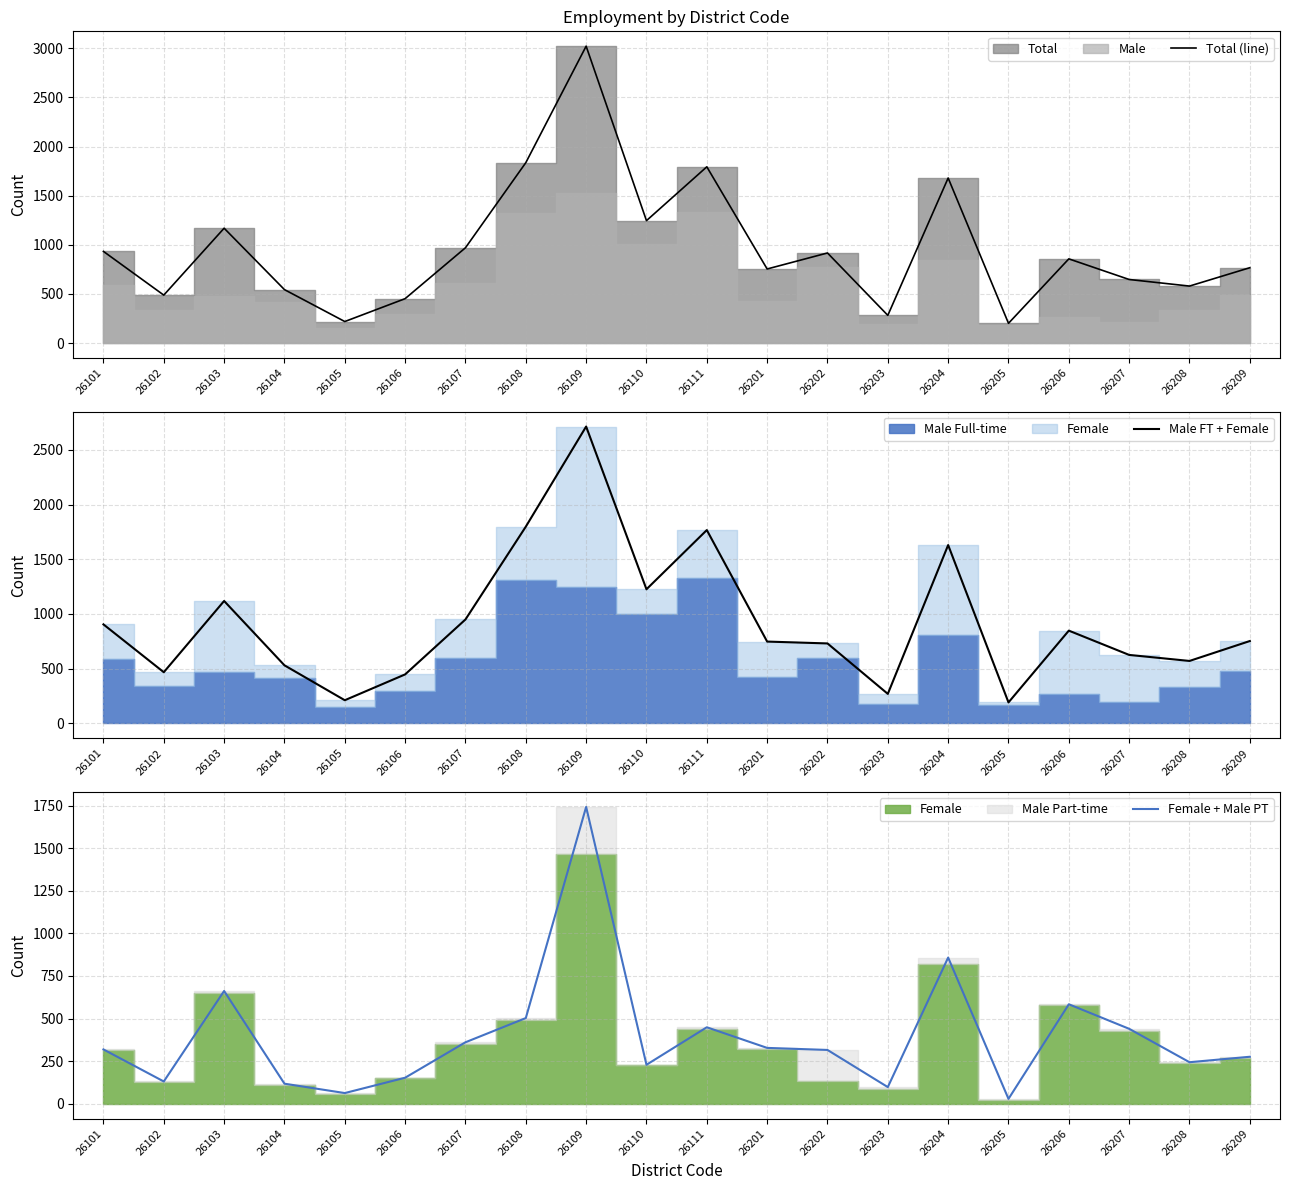

How many data points in Male FT + Female are less than 753?

10